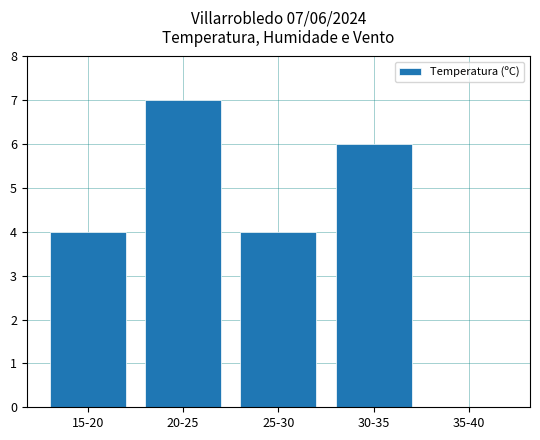

What is the approximate value at 15-20?

4